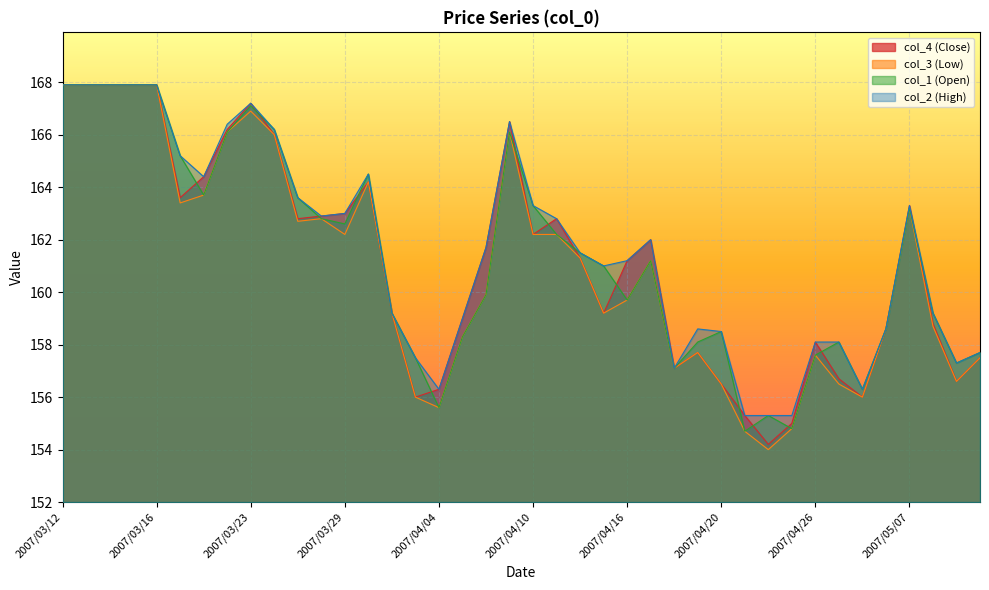

List the series in order of their overall mean, lowest first.

col_3 (Low), col_4 (Close), col_1 (Open), col_2 (High)